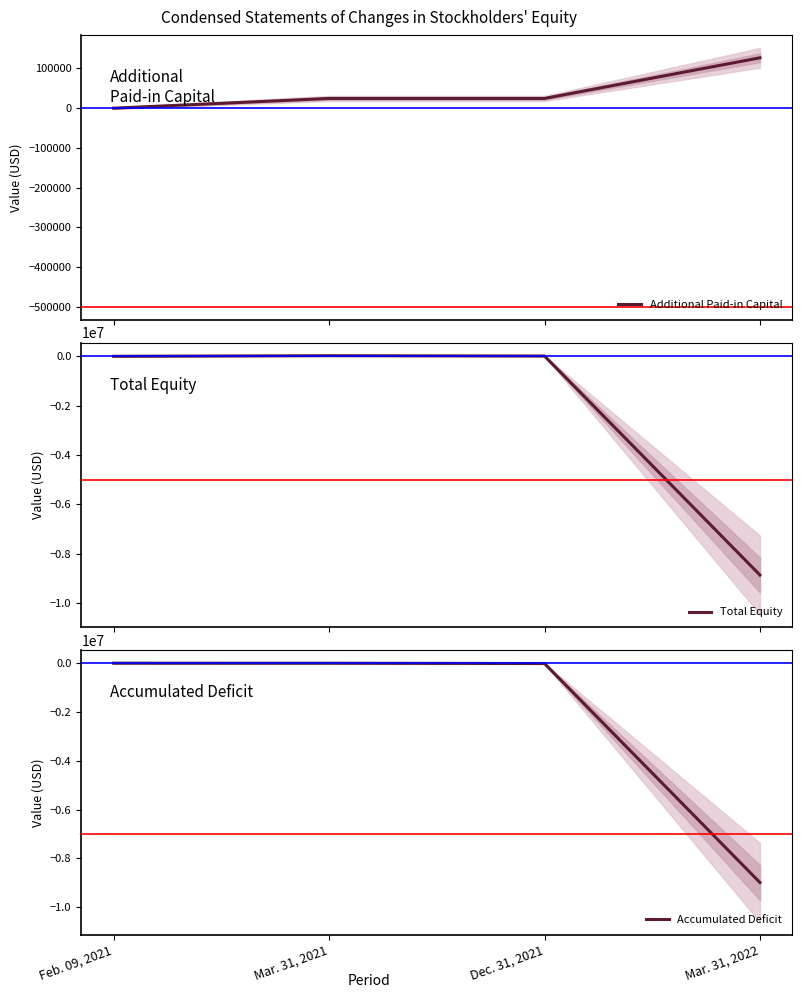

Is it true that Additional Paid-in Capital equals 14346 at Mar. 31, 2021?

False